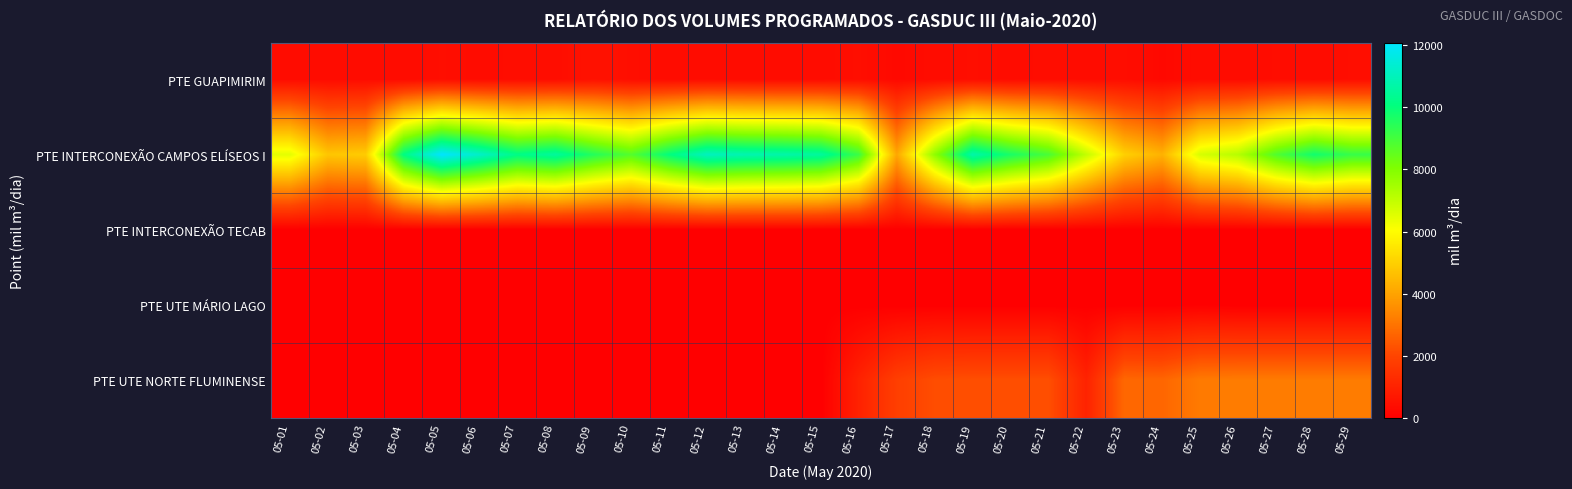

What is the spread (max minus min) of values at 05-17?

4087.2